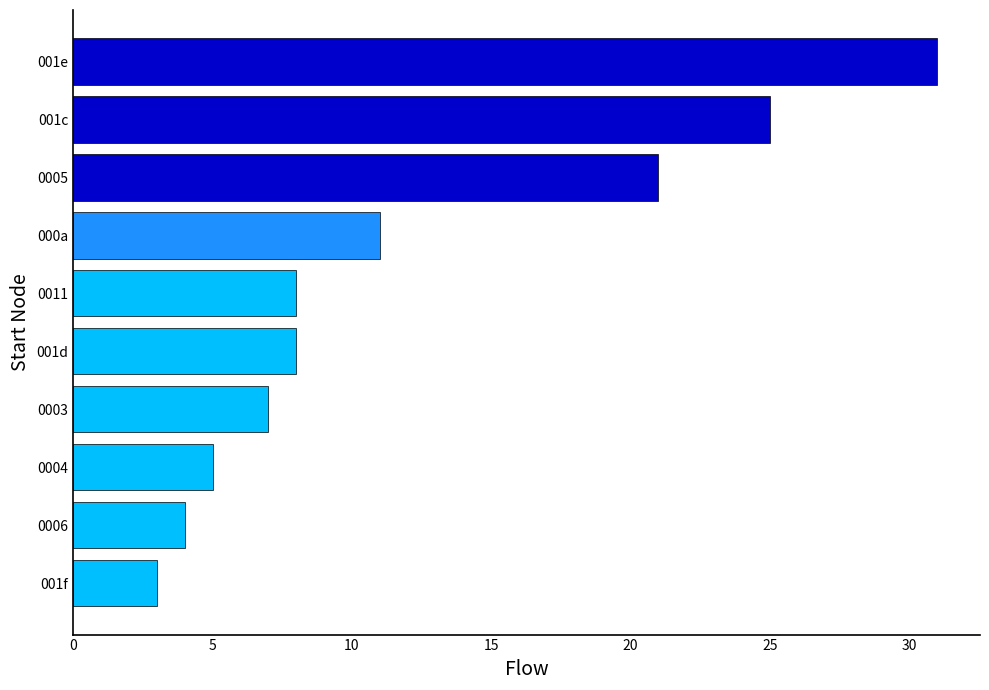

Between 001d and 001e, which is larger?

001e